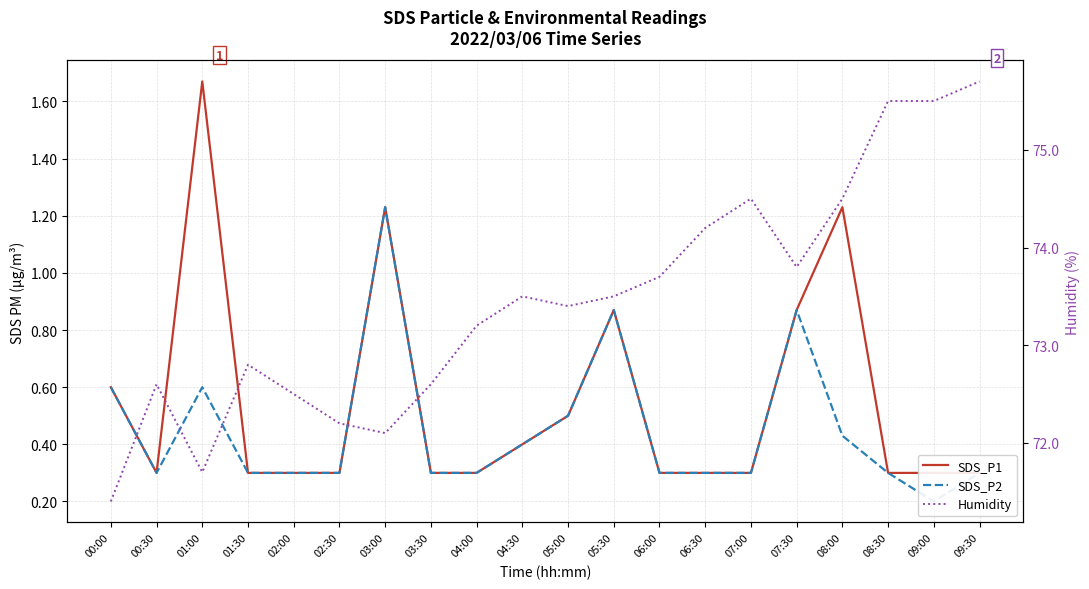

True or false: SDS_P2 and SDS_P1 intersect in this chart.

False